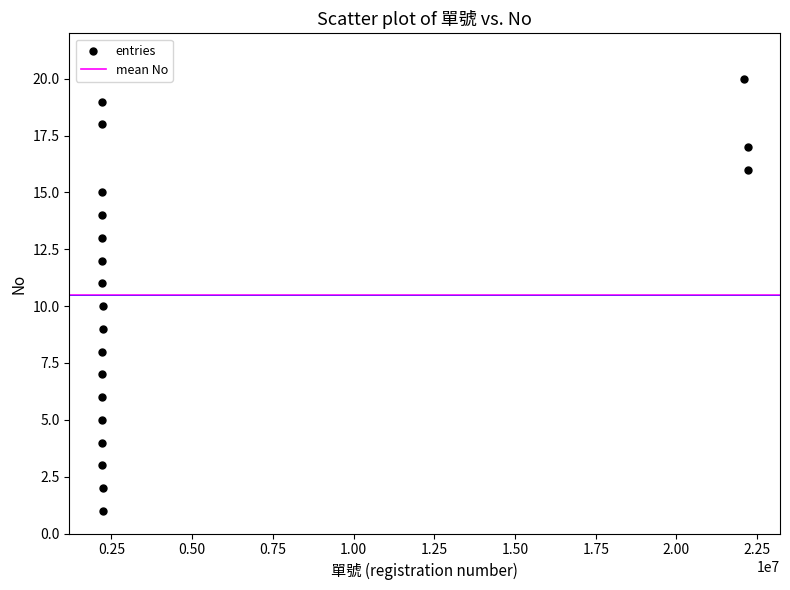

What is the range of Y values (max minus min)?

19